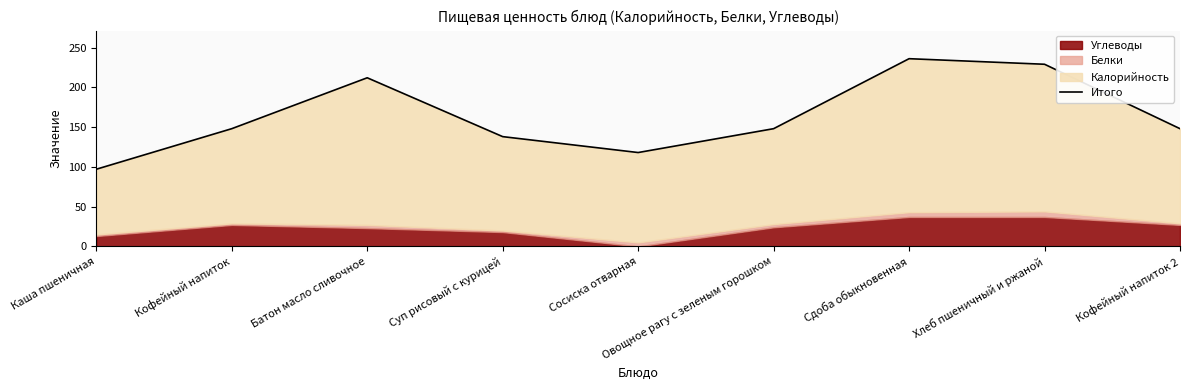

Reading right to left, what are all the values shown in this chart?

148	229	236	148	118	138	212	148	97